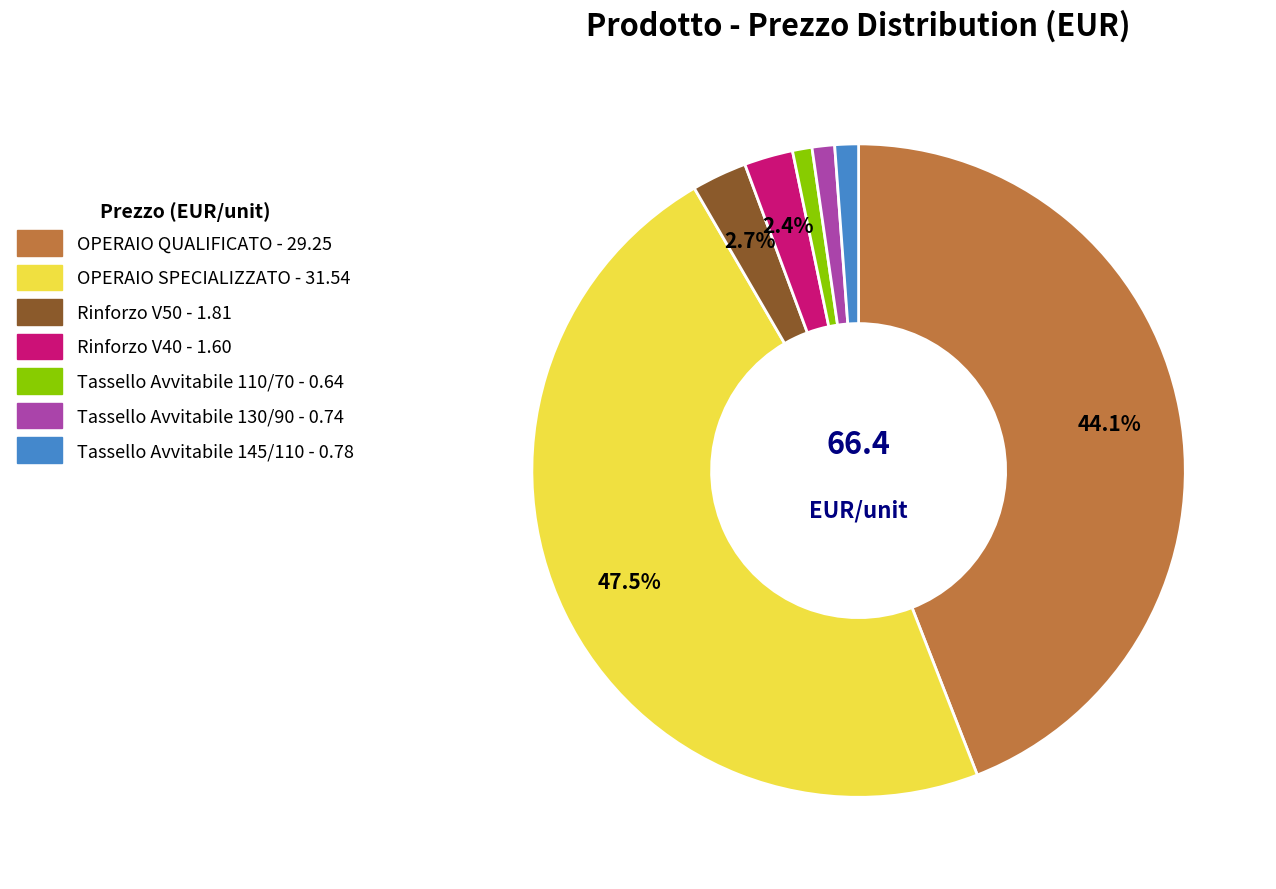

Combined, do Tassello Avvitabile 110/70 and Tassello Avvitabile 130/90 account for over 50%?

No